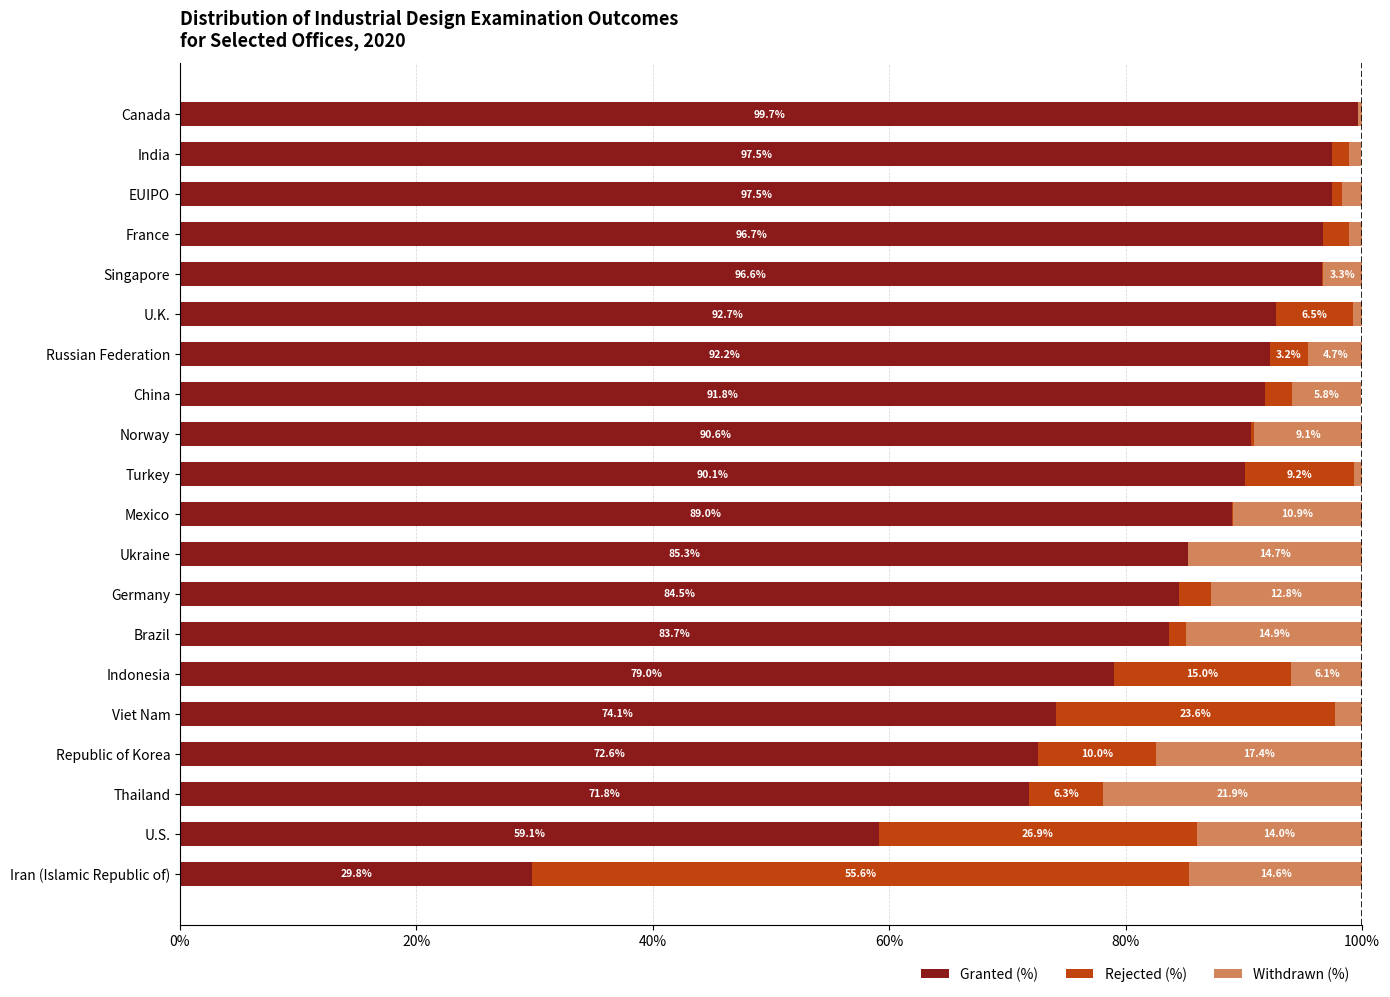

At which label does Granted (%) reach its peak?

Canada